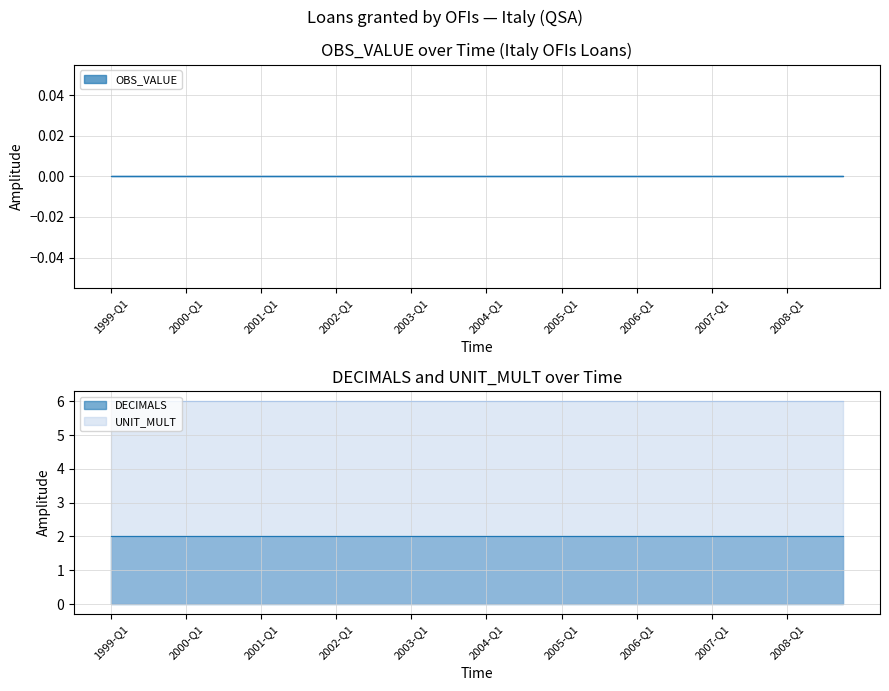

Reading left to right, what are all the values shown in this chart?

OBS_VALUE: 0	0	0	0	0	0	0	0	0	0	0	0	0	0	0	0	0	0	0	0	0	0	0	0	0	0	0	0	0	0	0	0	0	0	0	0	0	0	0	0
DECIMALS: 2	2	2	2	2	2	2	2	2	2	2	2	2	2	2	2	2	2	2	2	2	2	2	2	2	2	2	2	2	2	2	2	2	2	2	2	2	2	2	2
UNIT_MULT: 6	6	6	6	6	6	6	6	6	6	6	6	6	6	6	6	6	6	6	6	6	6	6	6	6	6	6	6	6	6	6	6	6	6	6	6	6	6	6	6